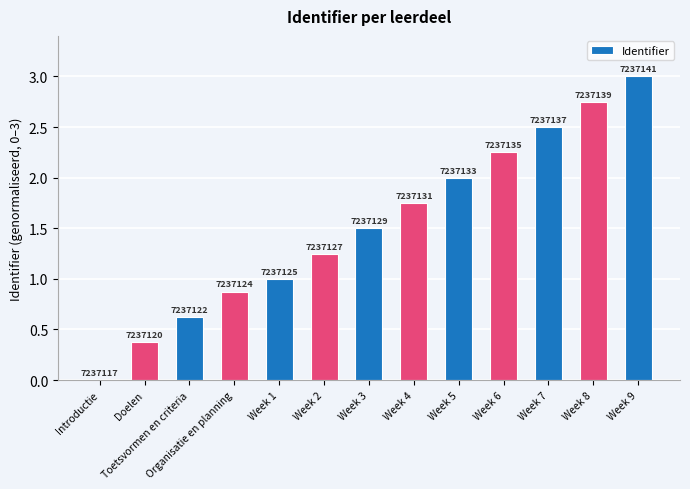

Which label corresponds to the largest value in the chart?

Week 9